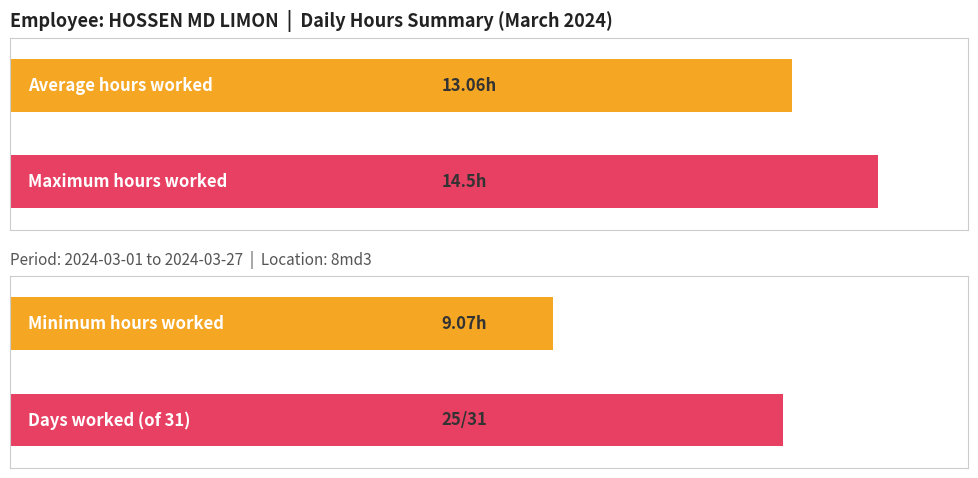

What is the difference between the maximum and minimum values?

5.4